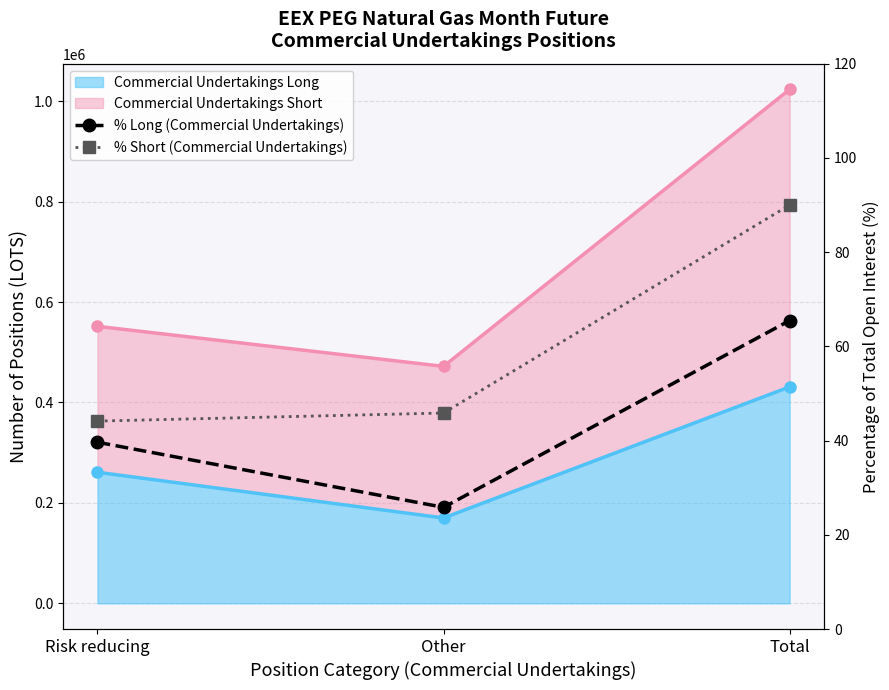

How many data points in % Long (Commercial Undertakings) are above 39?

2